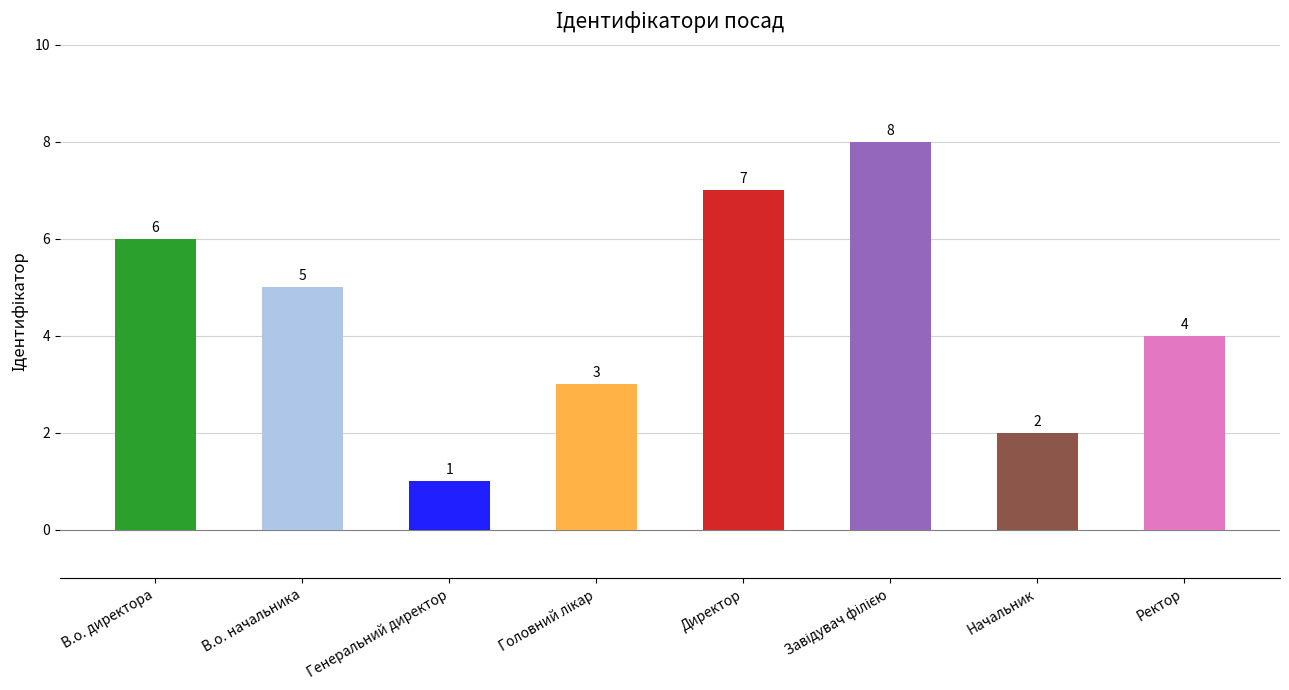

At which label is the value closest to 4?

Ректор